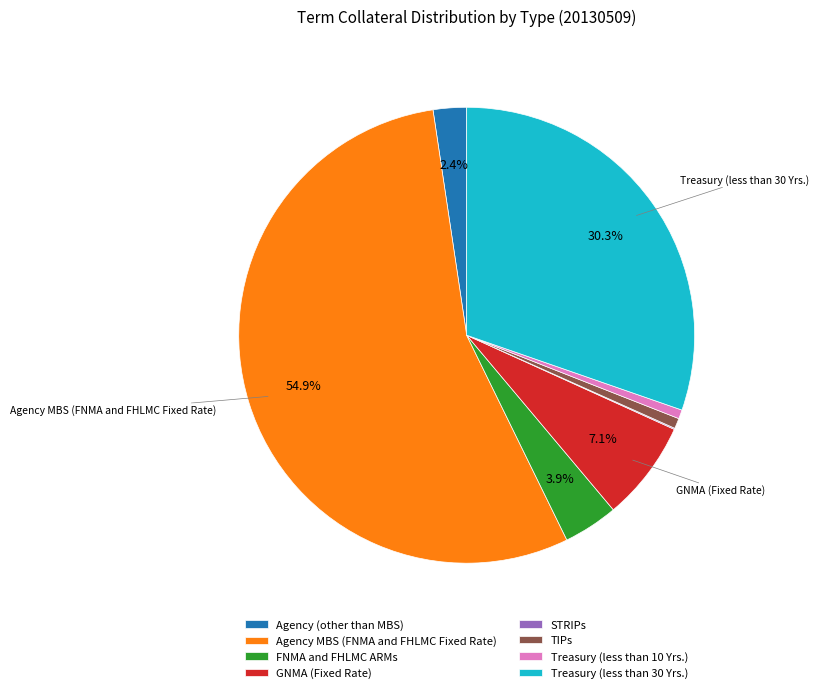

Does Agency MBS (FNMA and FHLMC Fixed Rate) account for over 50% of the chart?

Yes